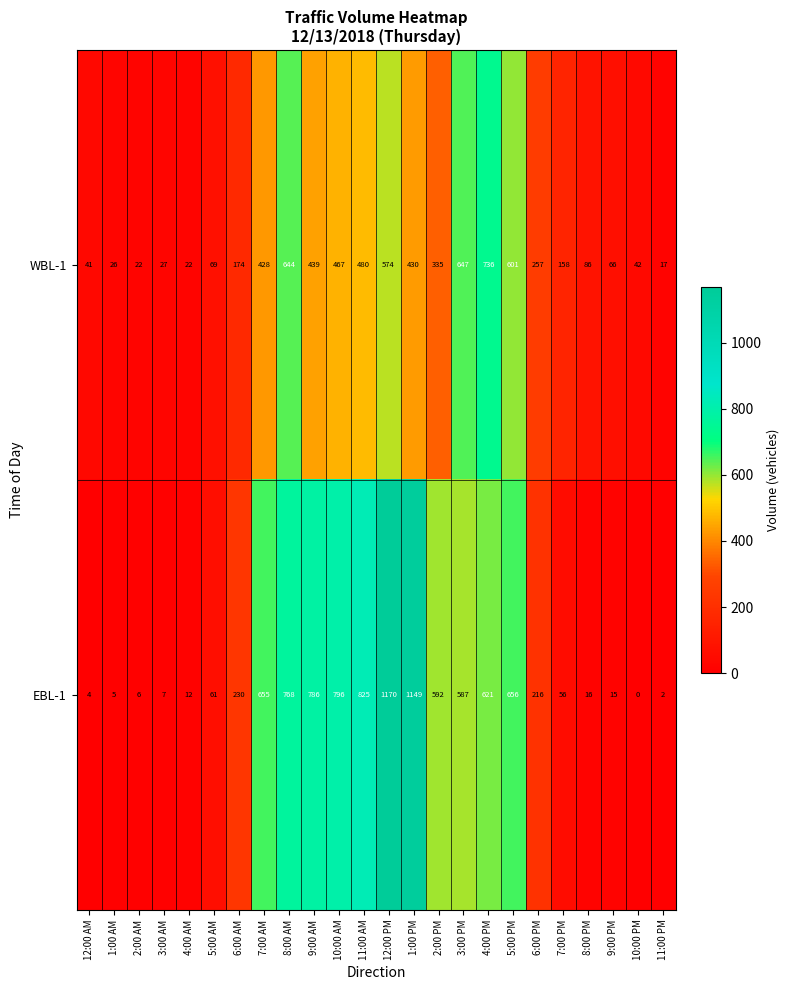

Rank the series by their maximum value, from highest to lowest.

EBL-1, WBL-1